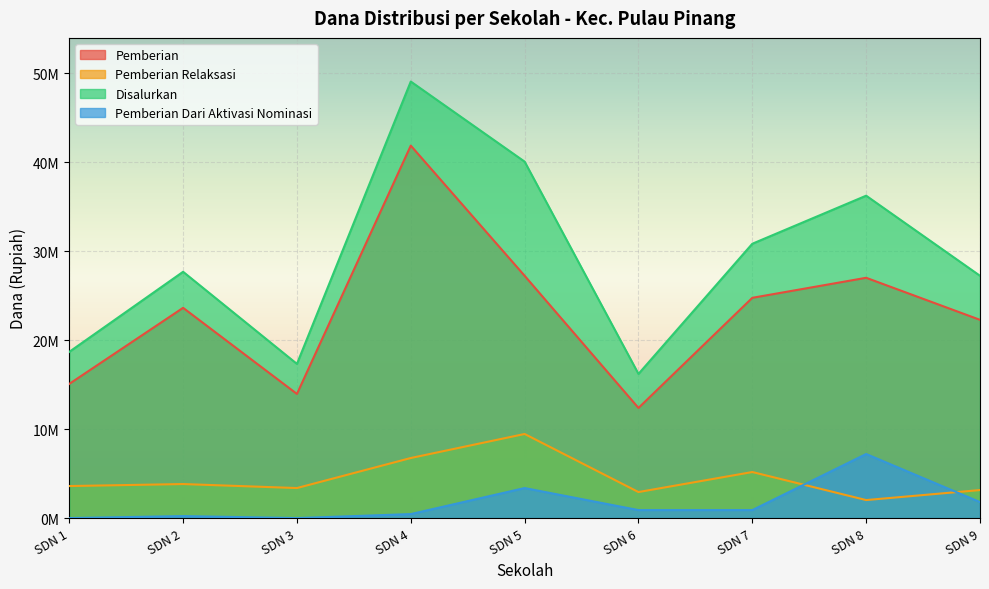

What is the difference between the maximum and second lowest values in the Pemberian series?

27900000